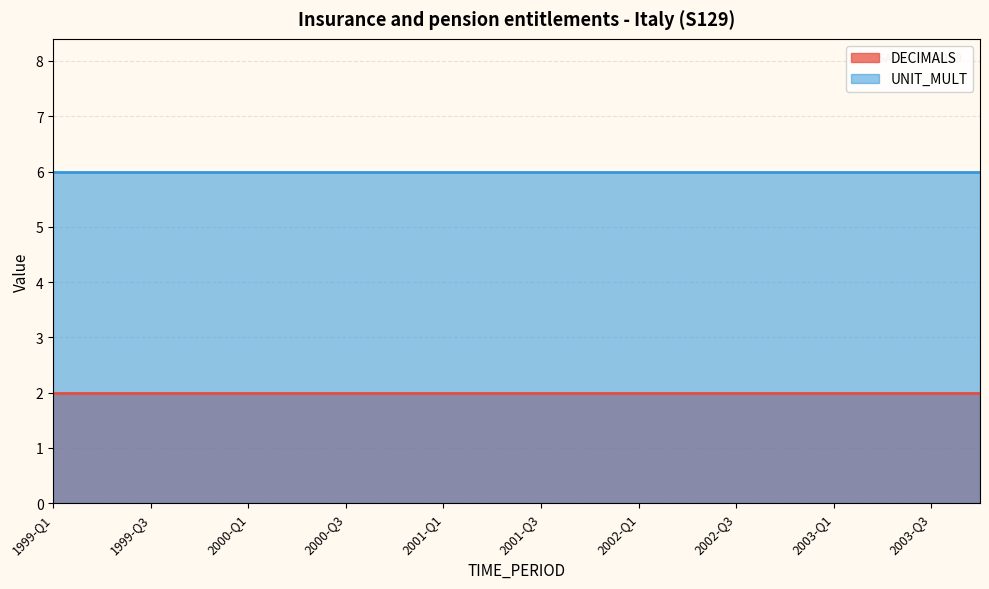

Which series changed the most between 2000-Q3 and 2001-Q2?

DECIMALS